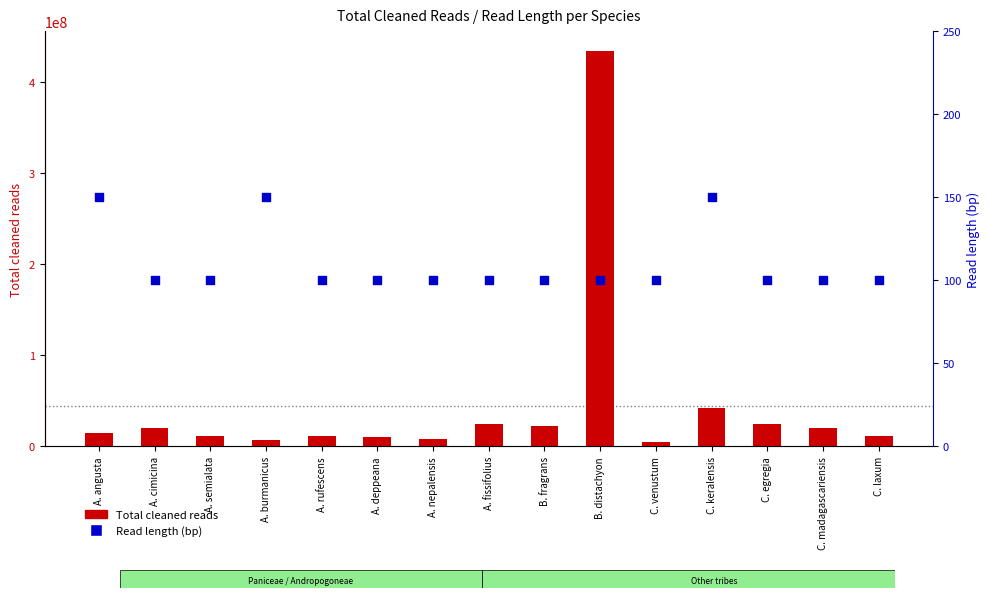

At which category is the sum across all series the highest?

B. distachyon